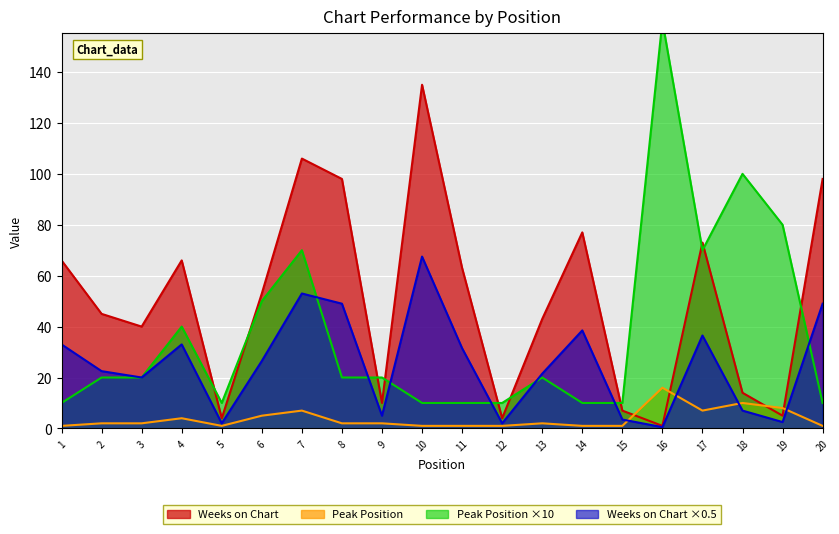

The Weeks on Chart series shows 73.0 at 17. True or false?

True